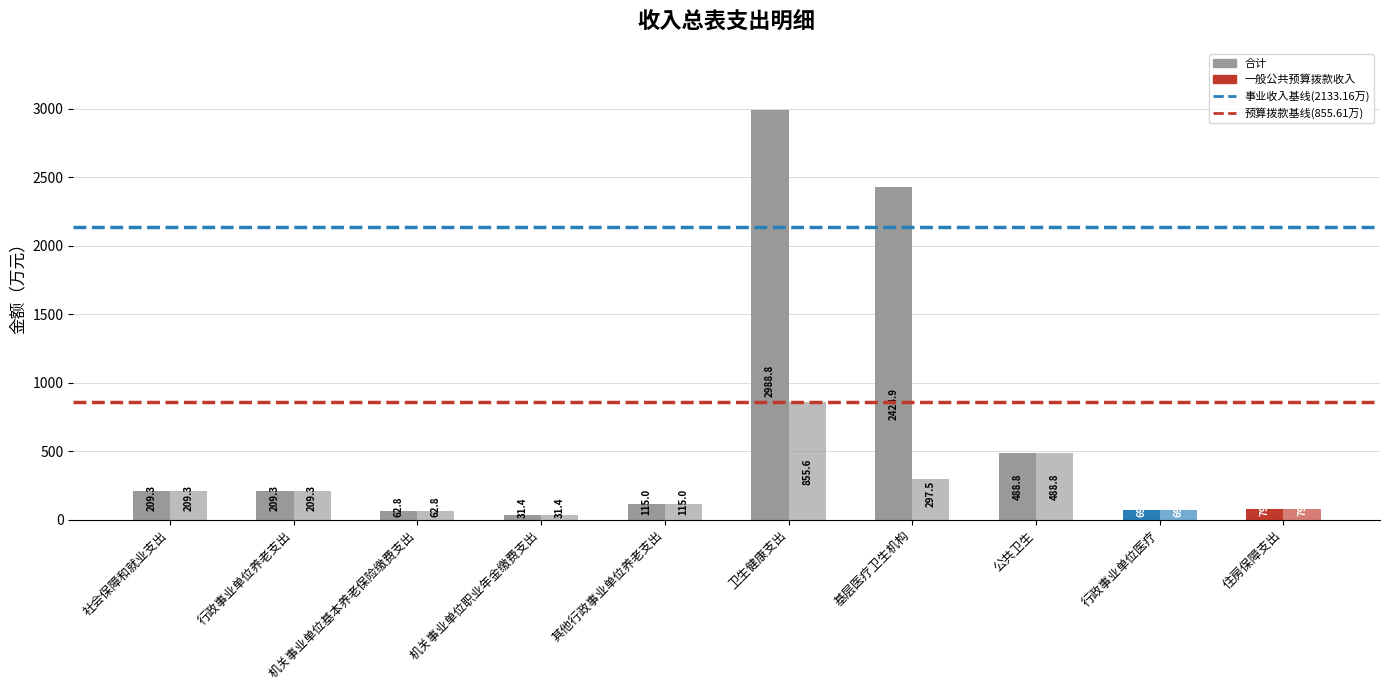

Does the chart contain stacked bars?

No